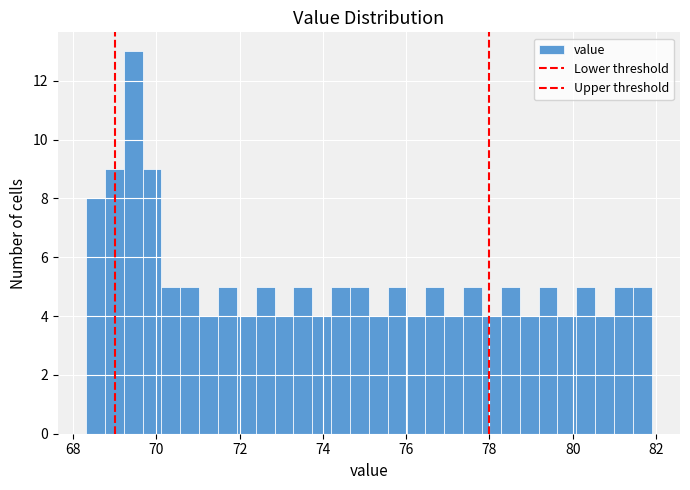

Around what value on the x-axis is the tallest bar? Give the approximate position of its centre, as read against the axis.

69.4